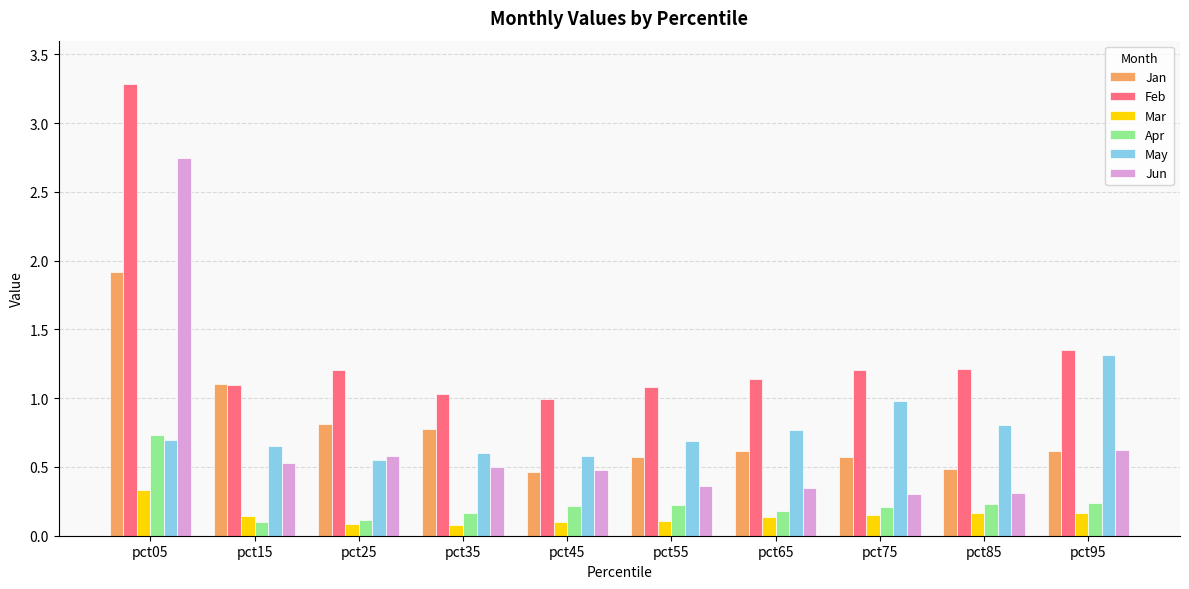

What is the minimum value for Feb?

1.0